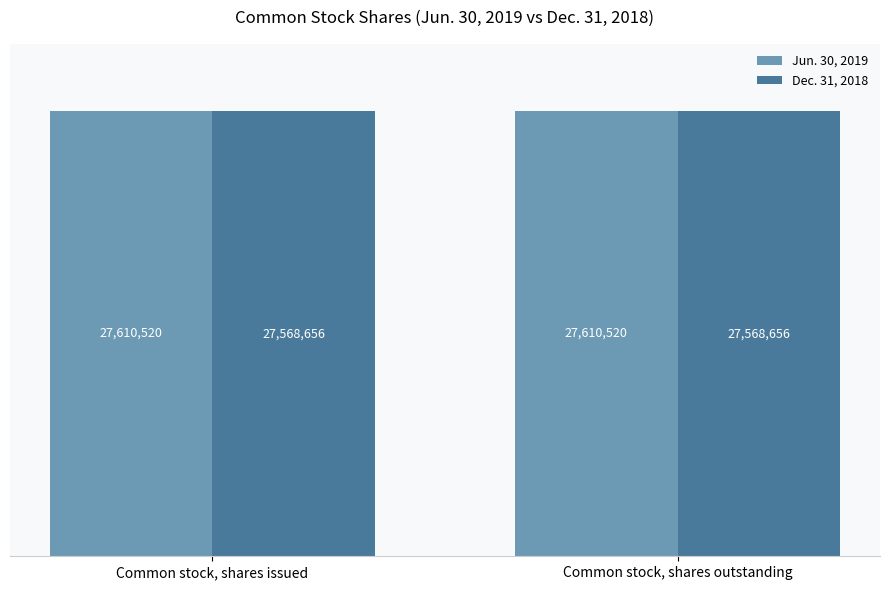

Does the chart contain any negative values?

No